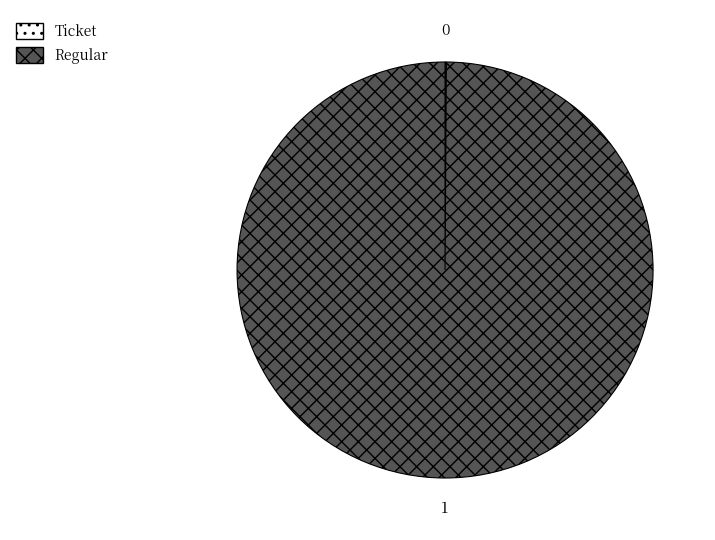

Which category has the biggest portion of the pie?

Regular